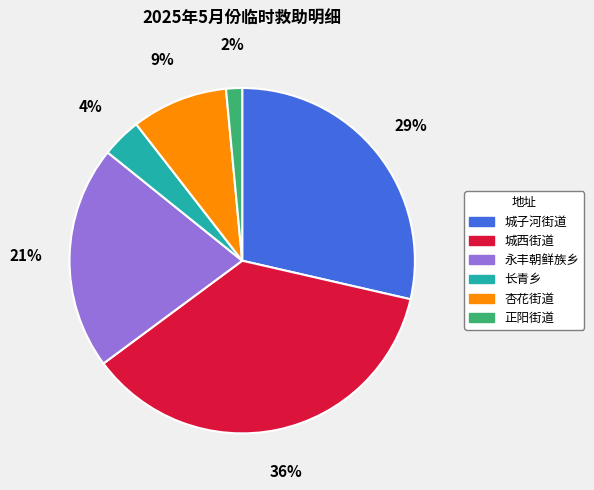

To the nearest percent, what percentage of the pie is 杏花街道?

9%